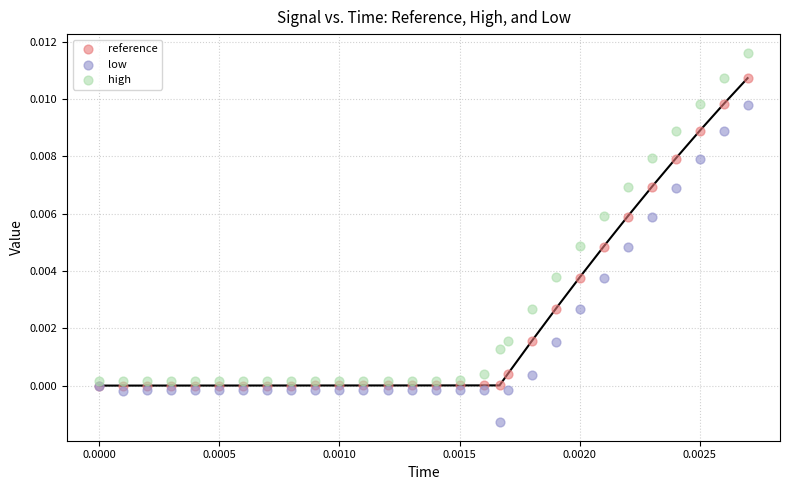

What are all the series names shown in the legend?

reference, low, high